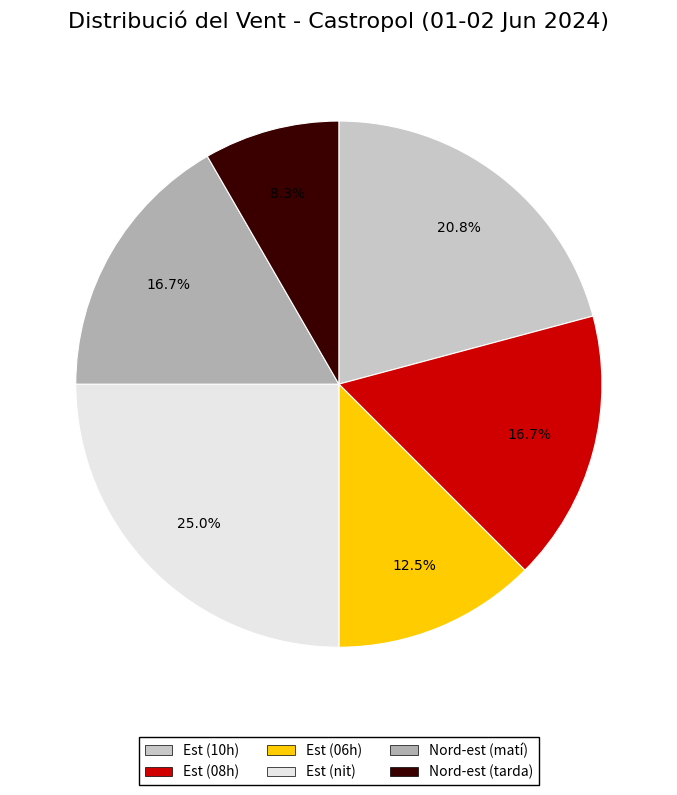

Does any single category account for the majority?

No